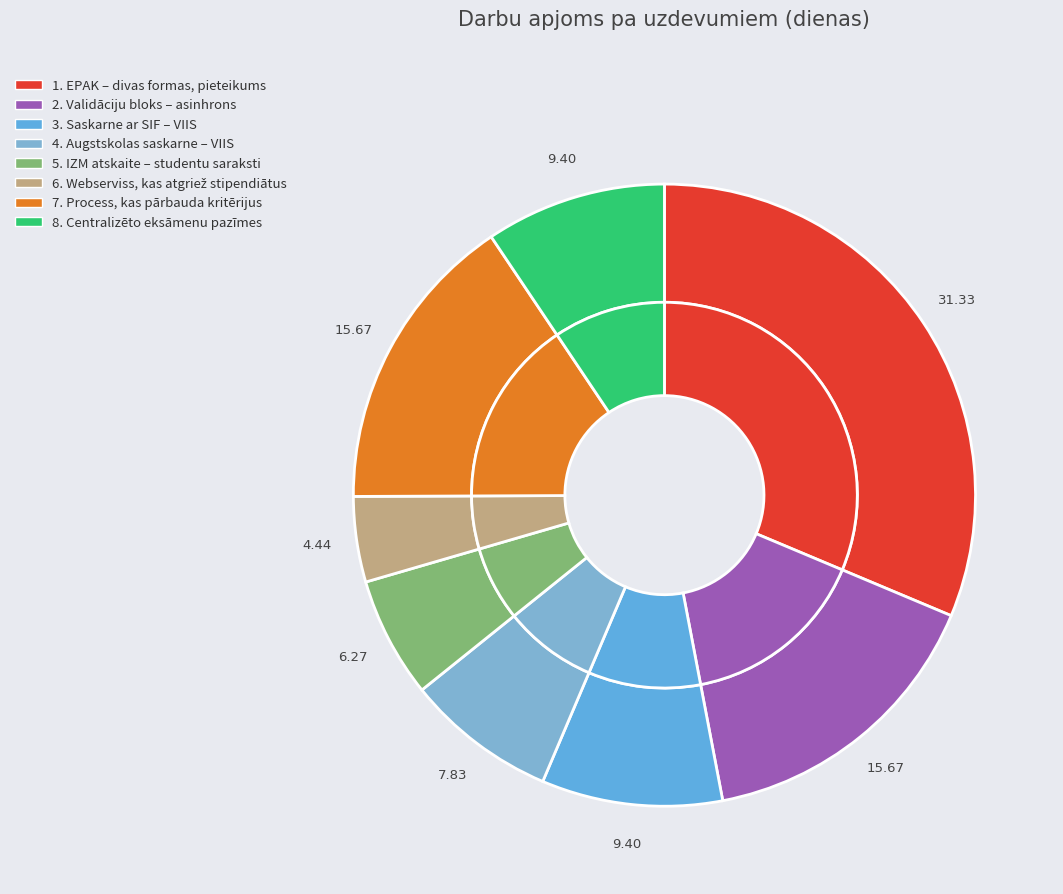

What percentage is the 6. Webserviss, kas atgriež stipendiātus slice, to the nearest percent?

4%